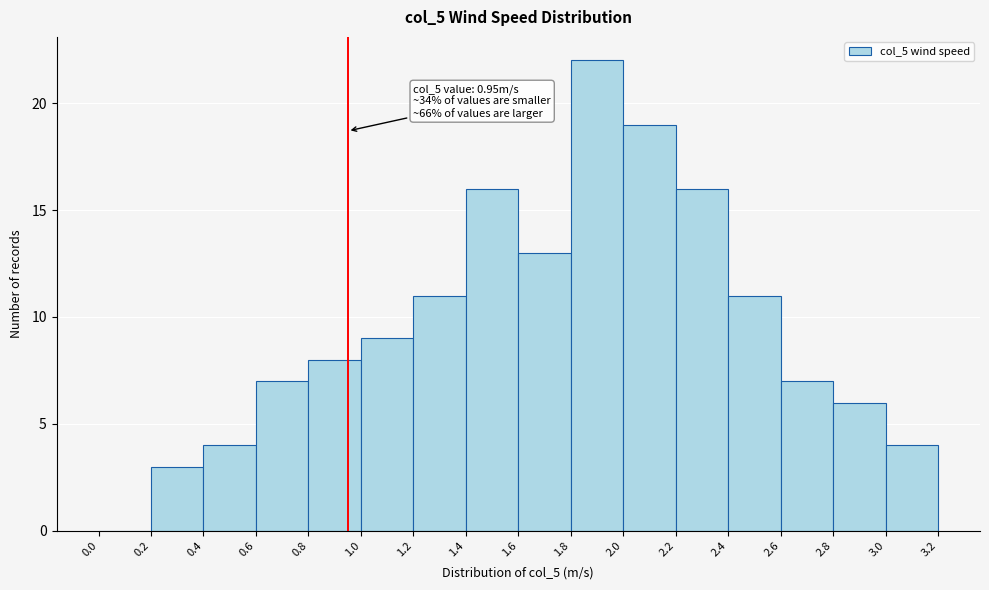

Which range on the x-axis has the tallest bar?

1.8 to 2.0